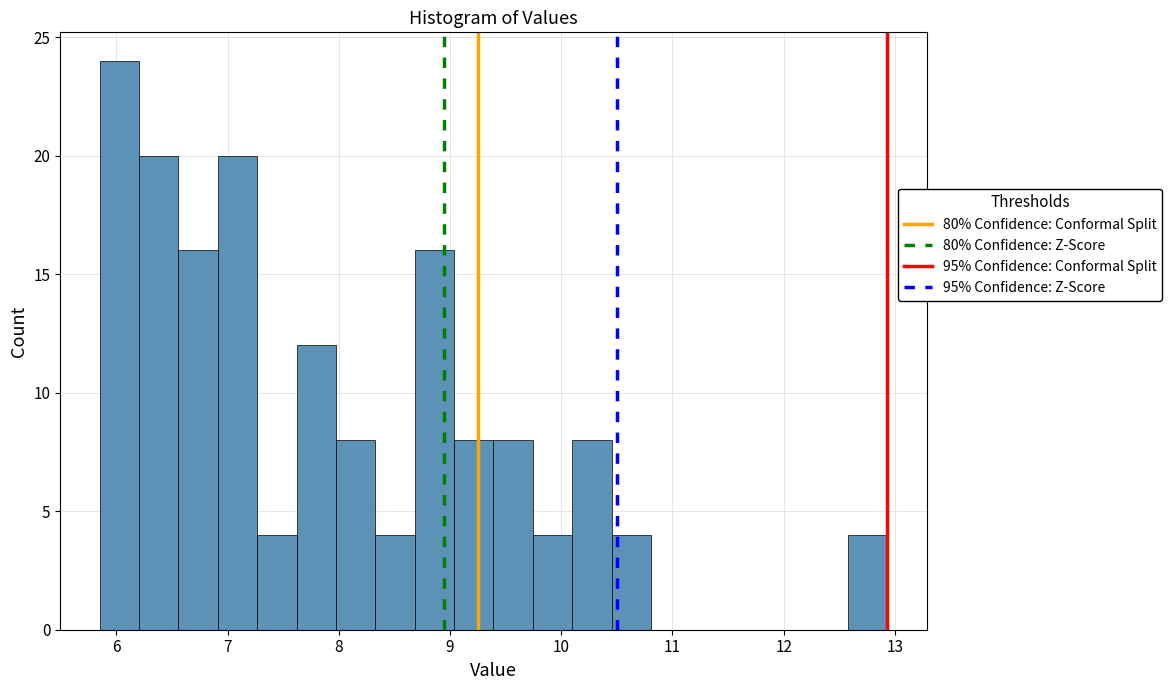

Around what value on the x-axis is the tallest bar? Give the approximate position of its centre, as read against the axis.

6.0